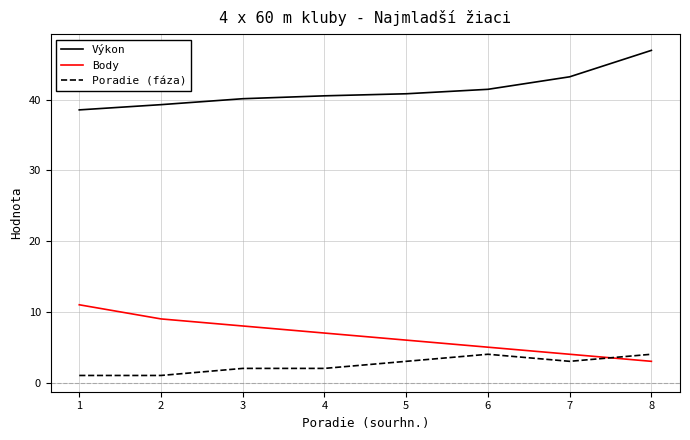

What is the difference between the second highest and second lowest values in the Poradie (fáza) series?

3.0